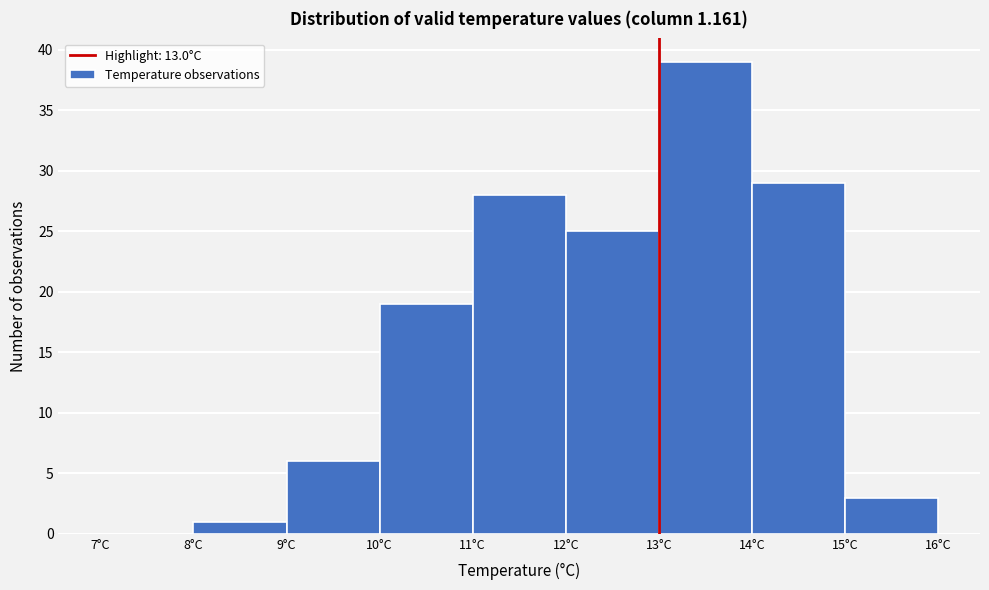

How tall is the bar that spans 11 to 12 on the x-axis? The values are not printed on the chart, so give them approximately, as read against the axis.

28